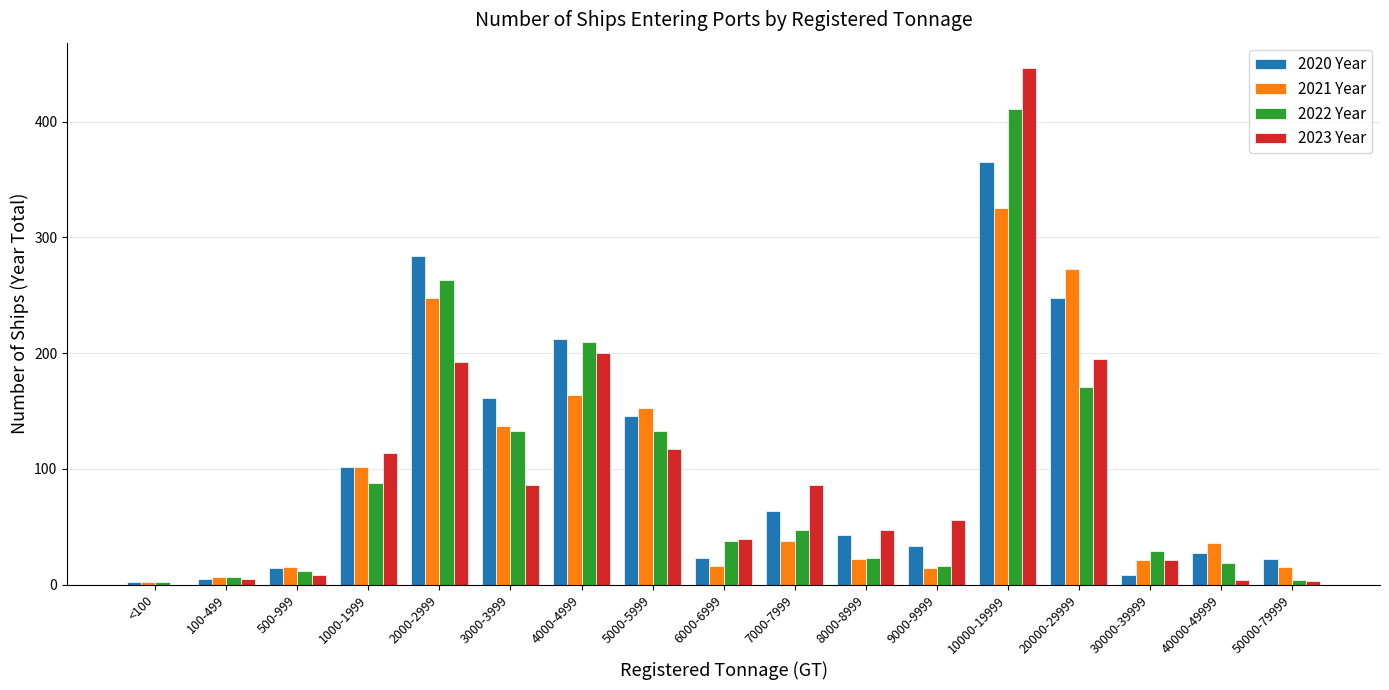

How many groups of bars are there?

17